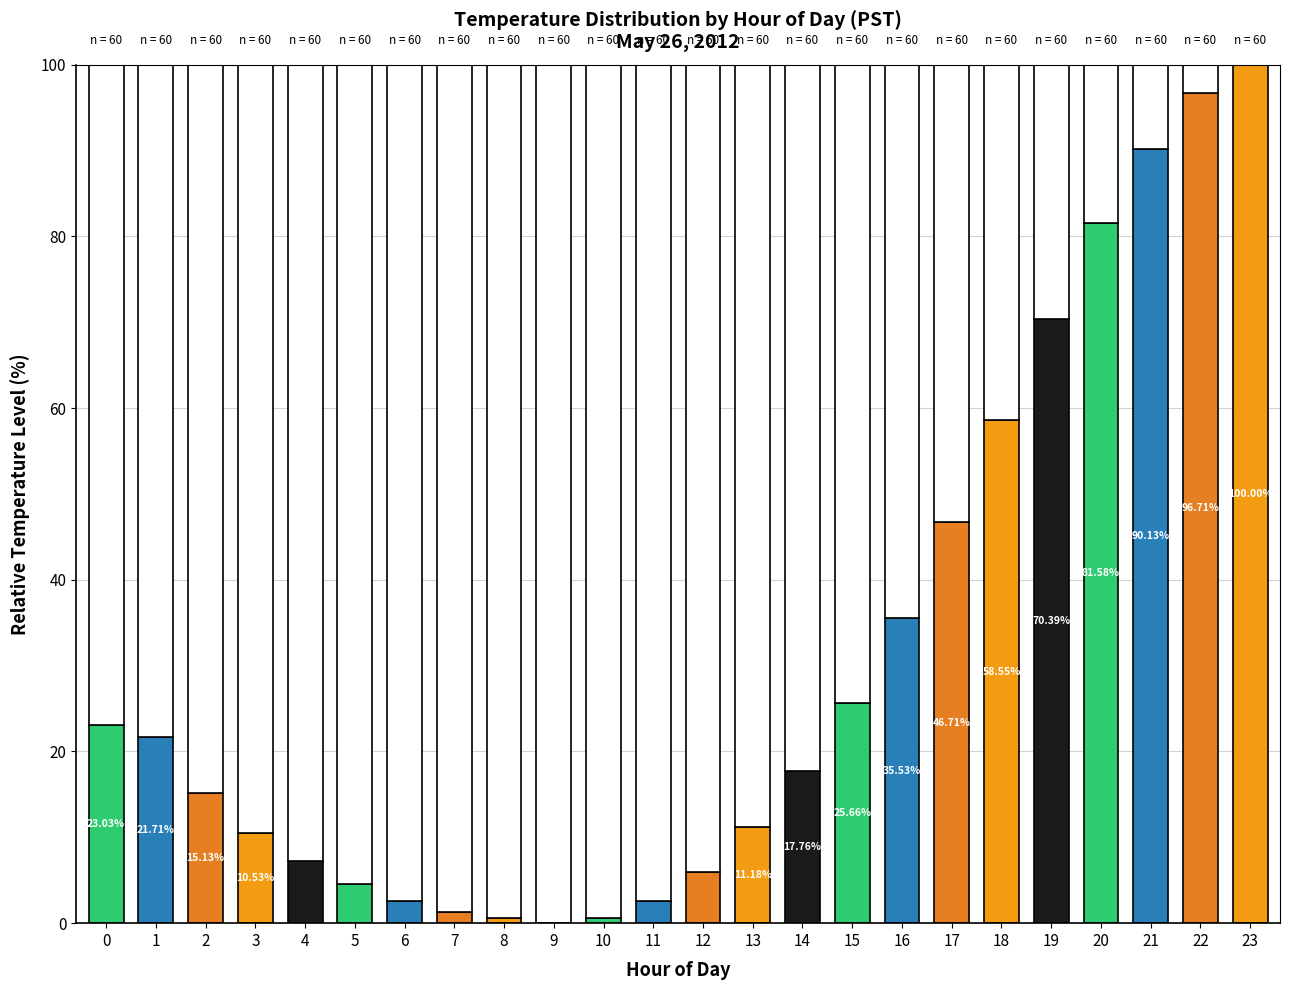

How many values are below 17?

12